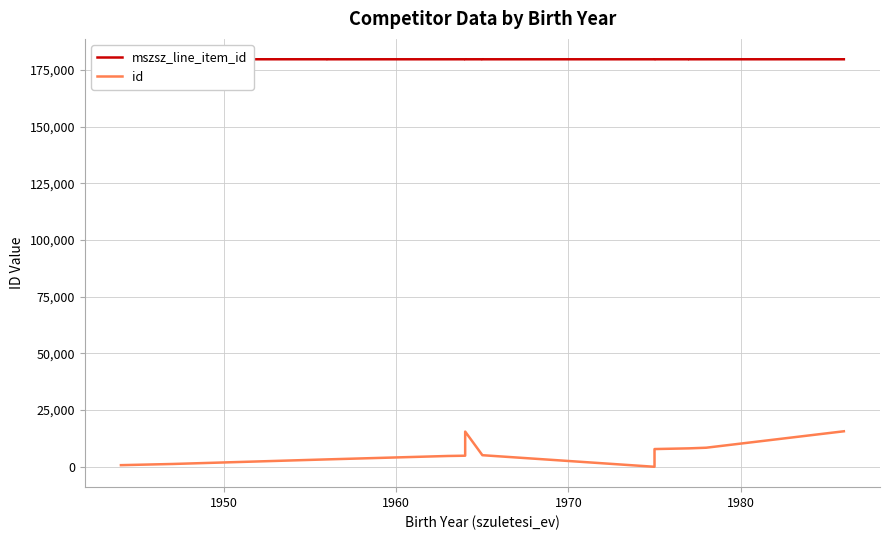

True or false: id and mszsz_line_item_id intersect in this chart.

False